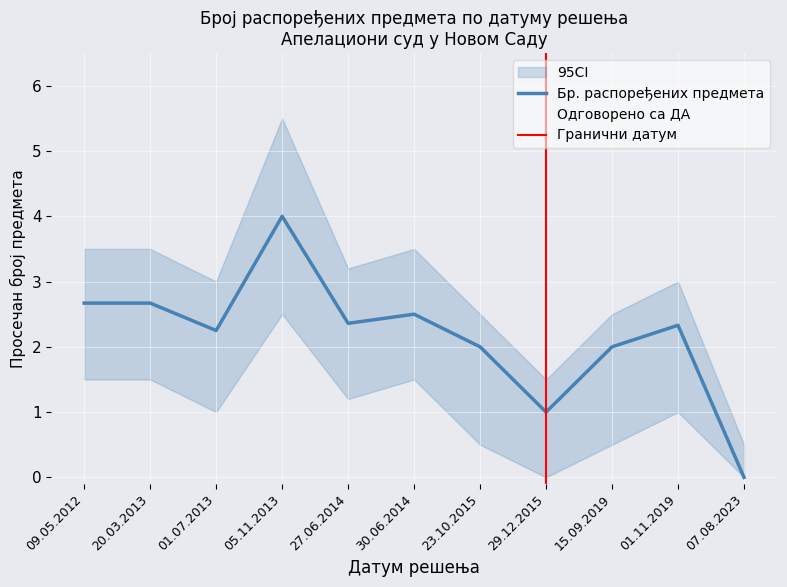

What is the difference between the second highest and second lowest values in the Одговорено са ДА series?

1.0